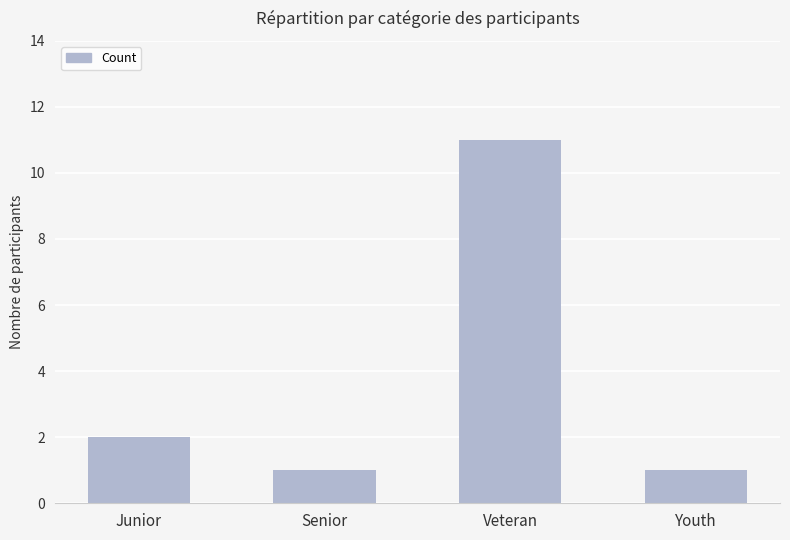

True or false: the data shows 1 at Senior.

True